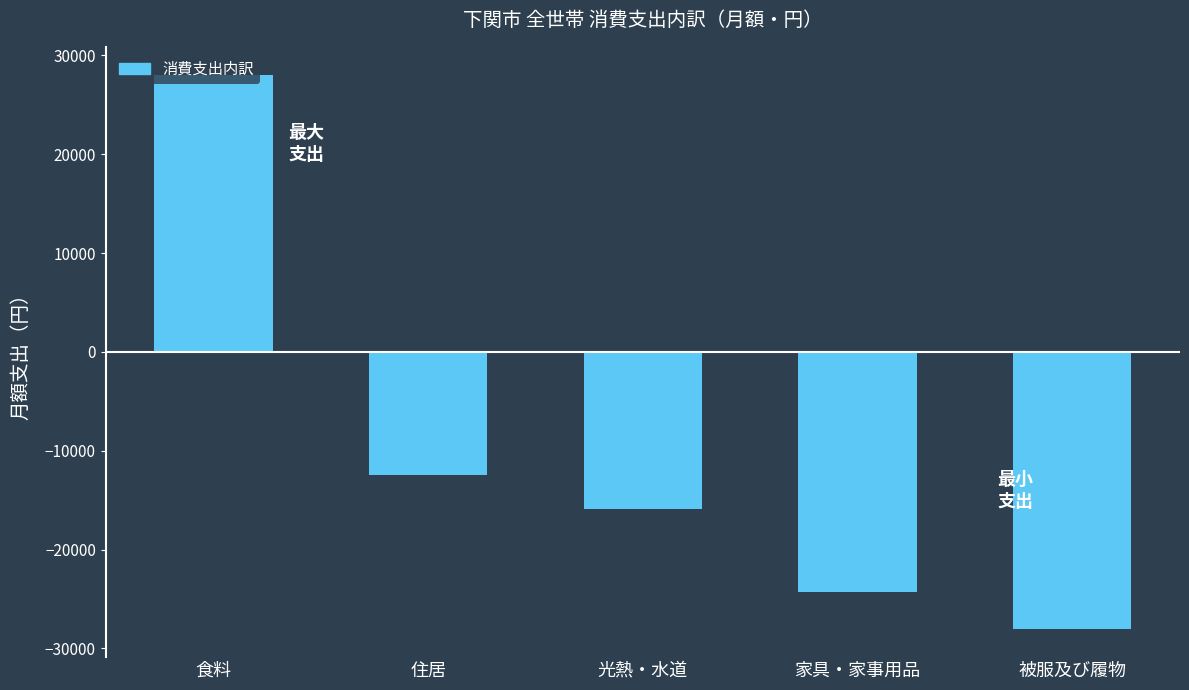

What is the change in value from 住居 to 被服及び履物?

-15665.0